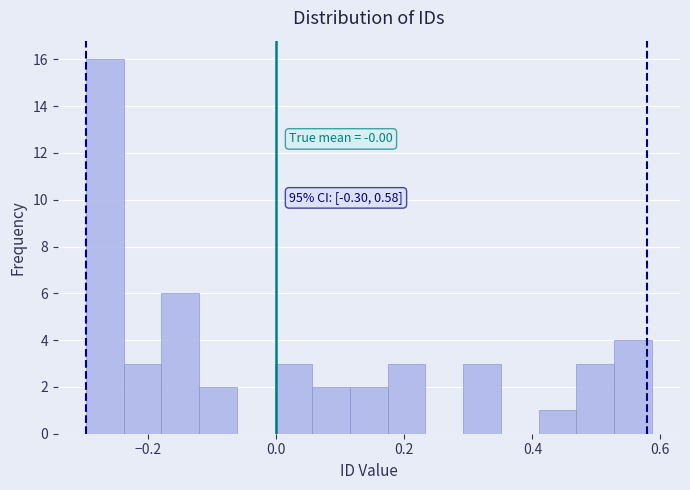

Read against the x-axis, roughly where is the centre of the tallest bar?

-0.26